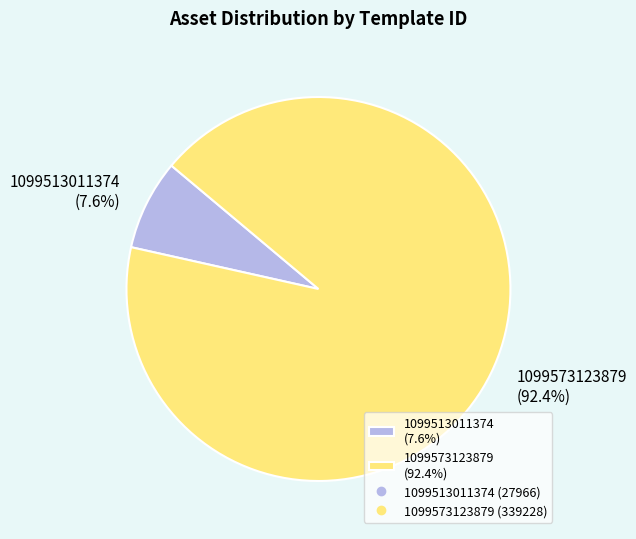

Count the number of slices in the pie.

2